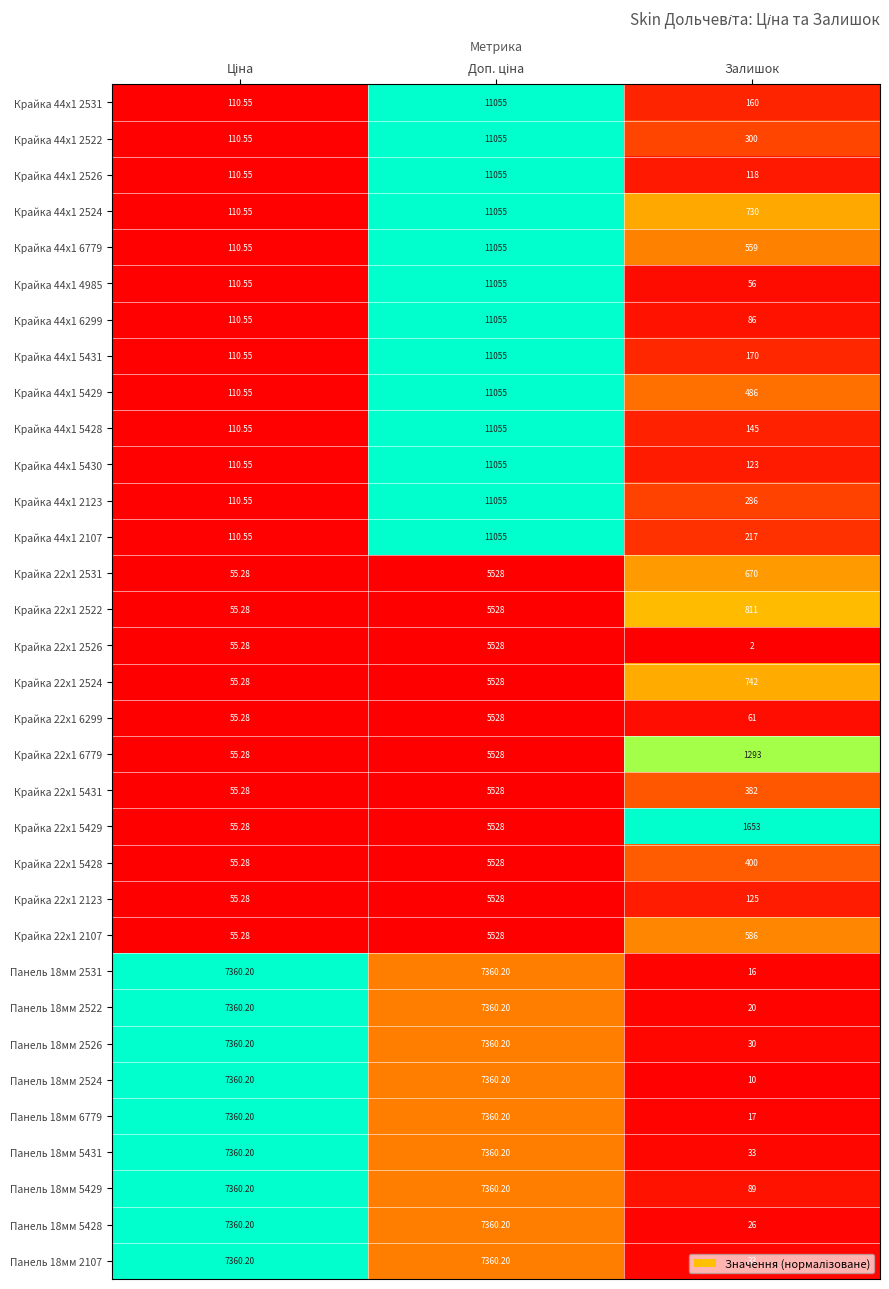

How many categories are shown in the chart?

3